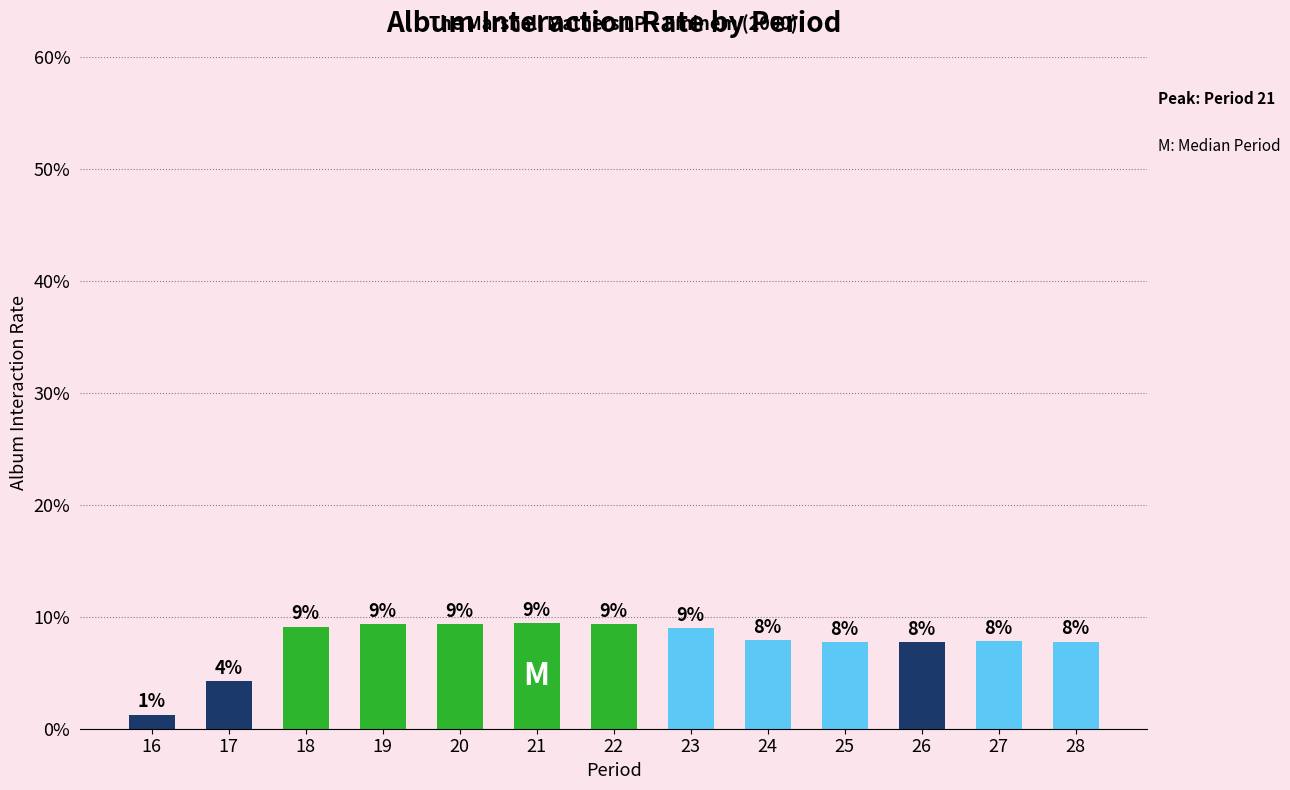

Does the chart contain any negative values?

No